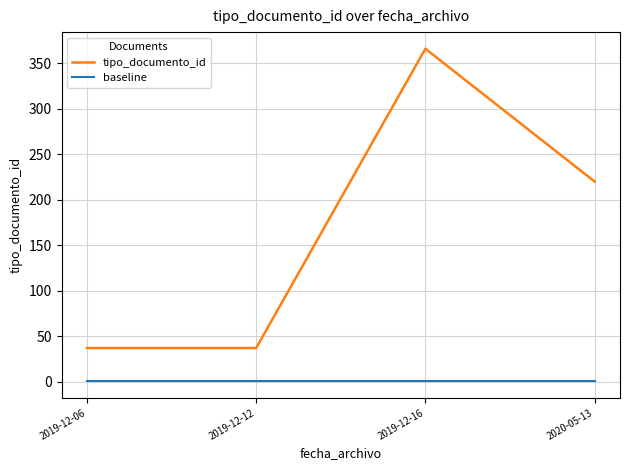

At which label does tipo_documento_id first exceed 220?

2019-12-16